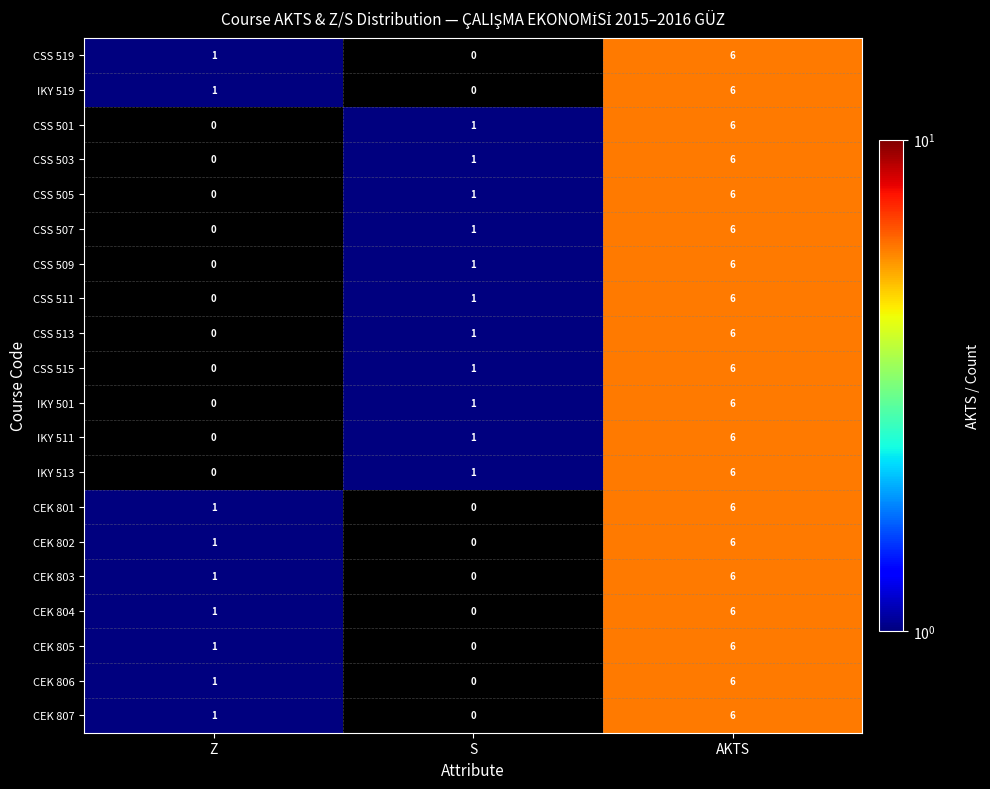

Is the value of IKY 501 at Z greater than the value of CSS 513 at S?

No